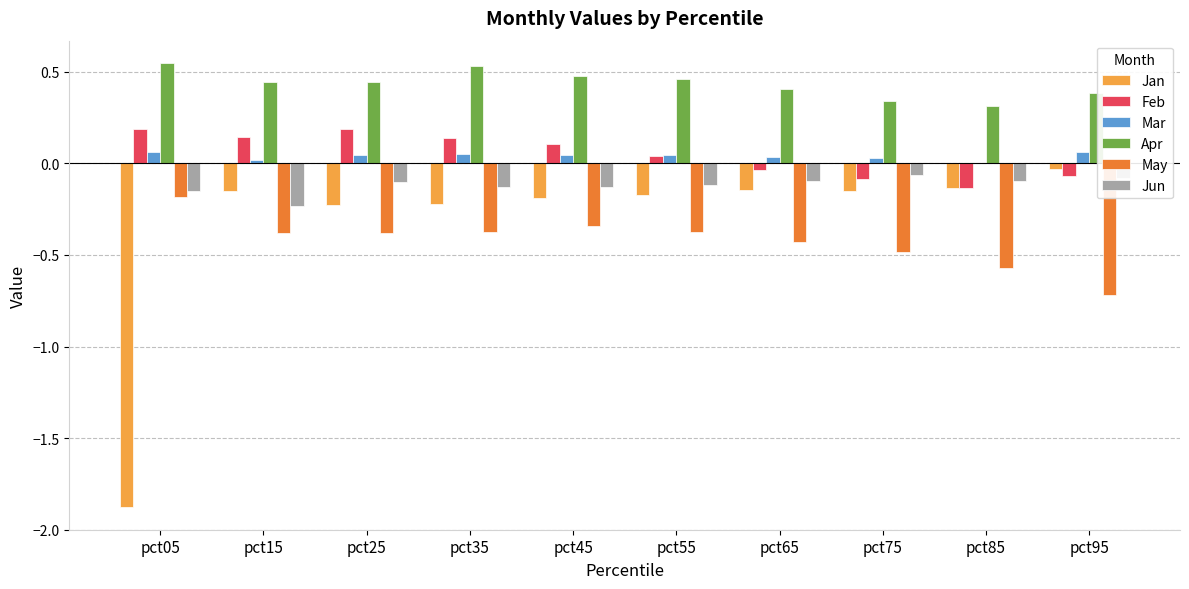

Is the value of Jun at pct15 greater than the value of Feb at pct05?

No